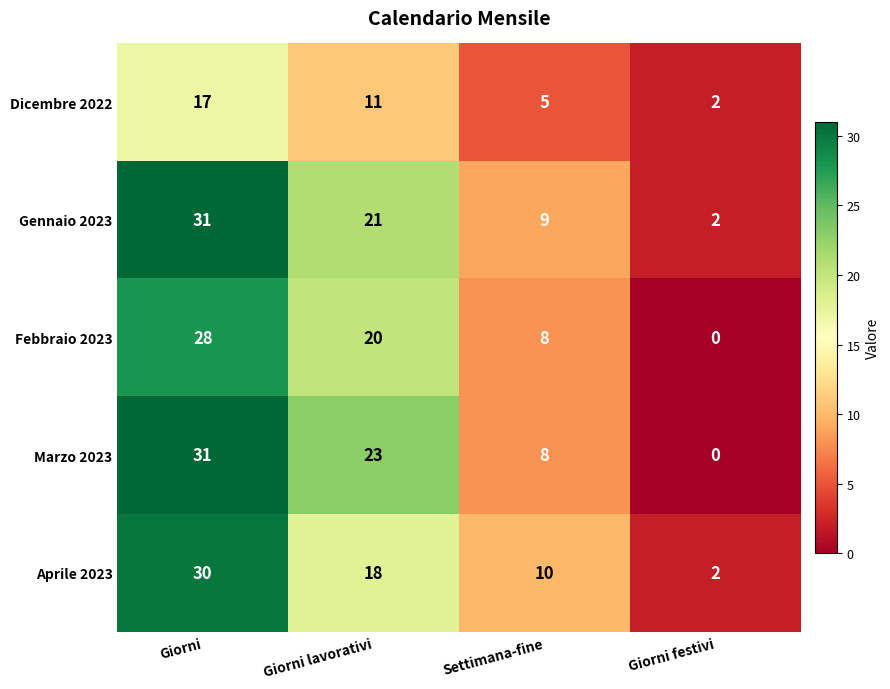

What is the difference between the maximum and second lowest values in the Dicembre 2022 series?

12